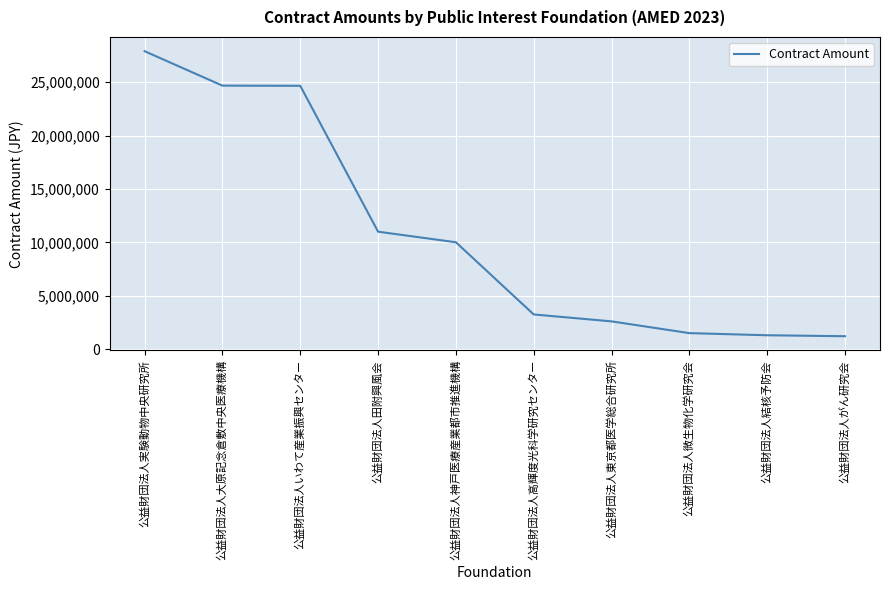

What is the change in value from 公益財団法人いわて産業振興センター to 公益財団法人東京都医学総合研究所?

-22060740